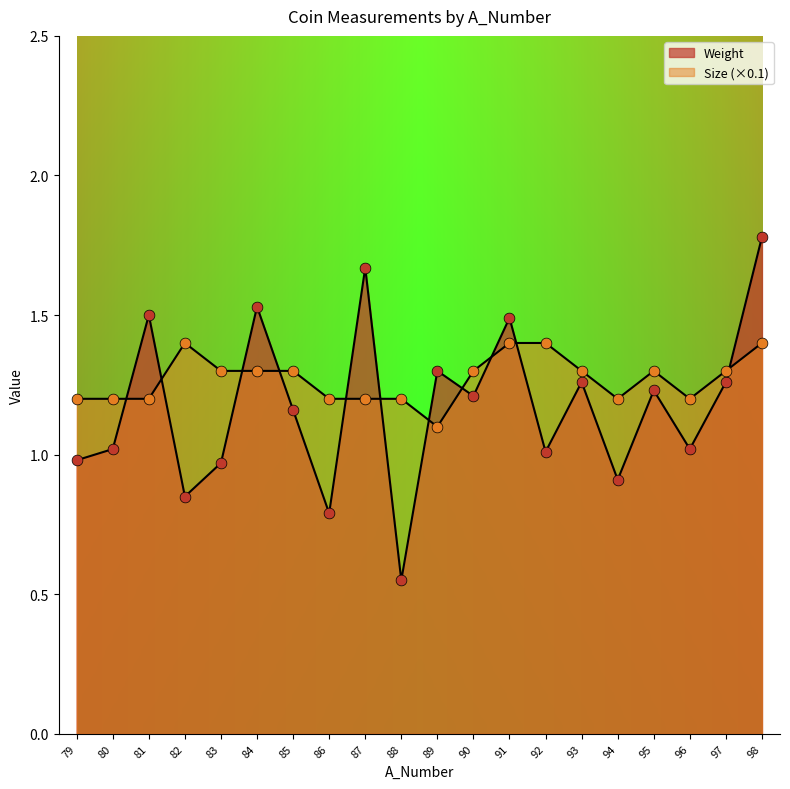

What is the total value across all series at 95?

2.5